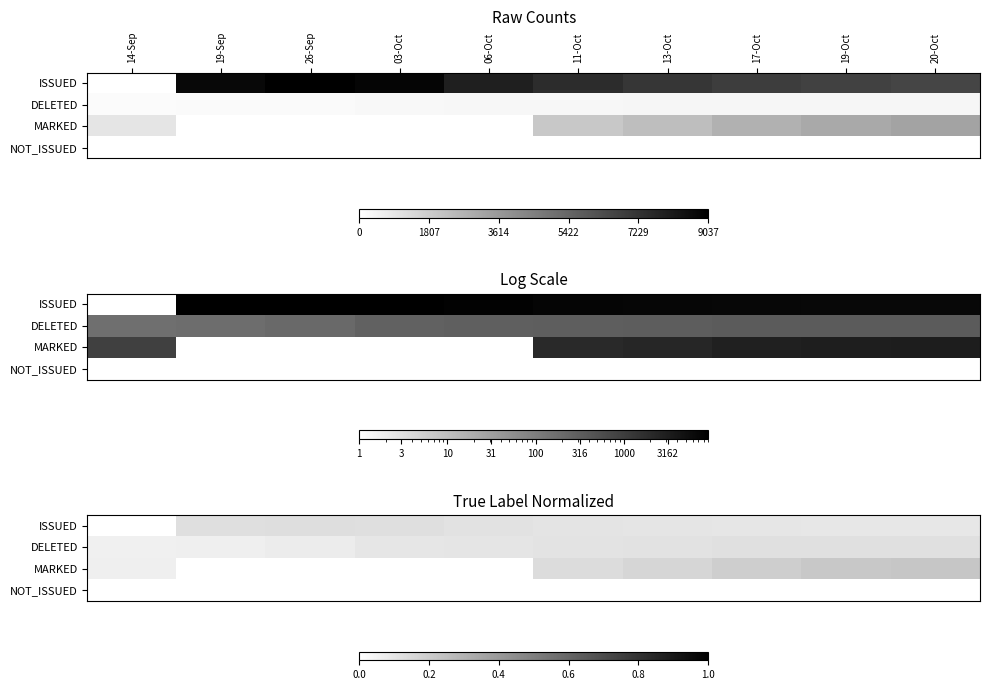

Between 19-Sep and 06-Oct, which is larger?

19-Sep